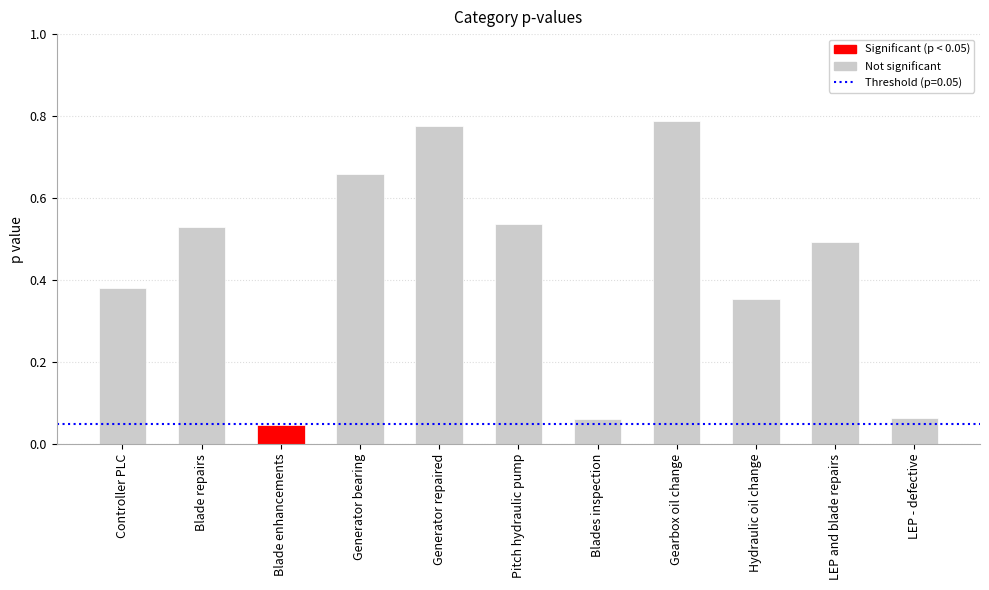

What is the label of the 1st bar from the left?

Controller PLC